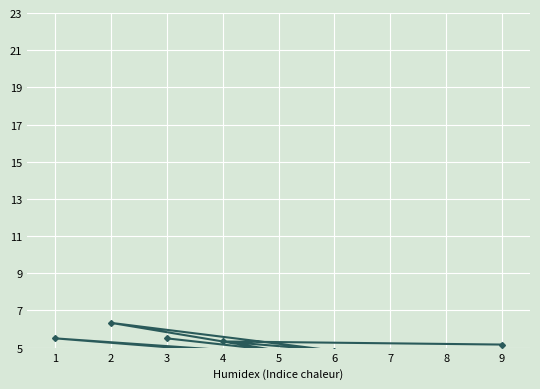

What is the change in value from 1 to 5?

-0.8